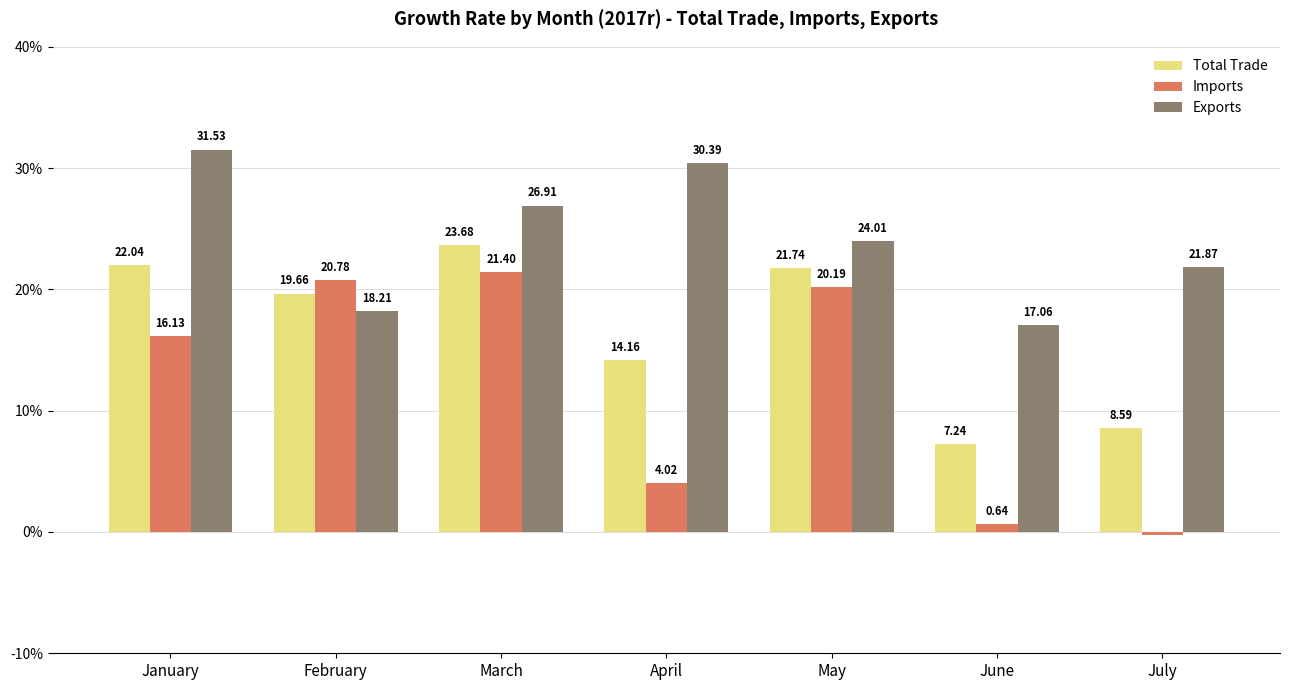

Where does the Total Trade series first go above 19?

January